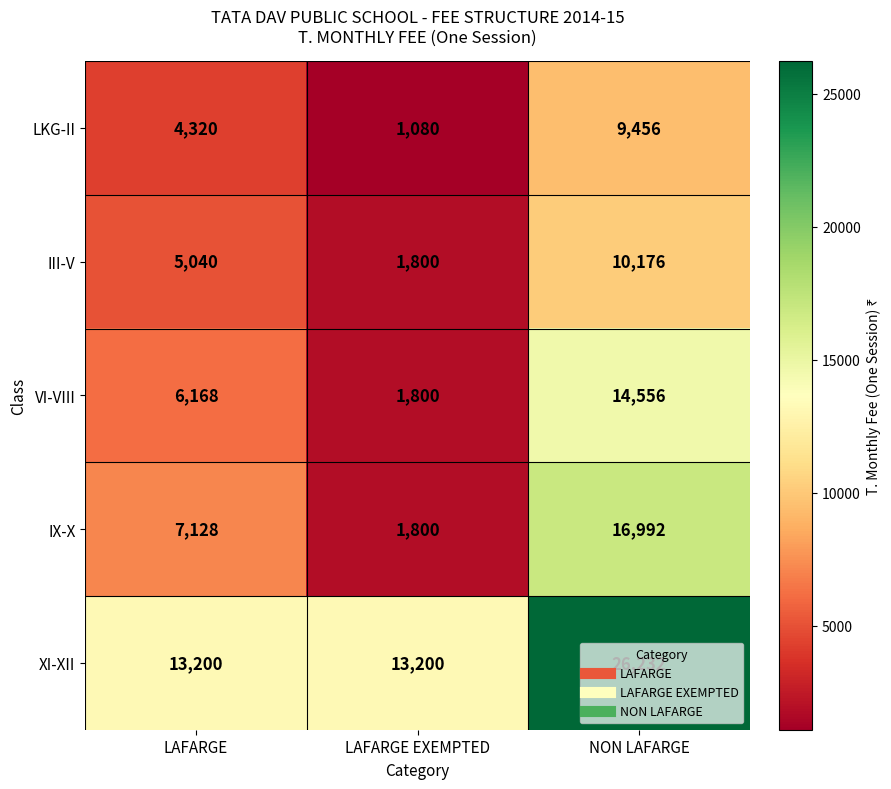

Which series has the largest total across all categories?

XI-XII